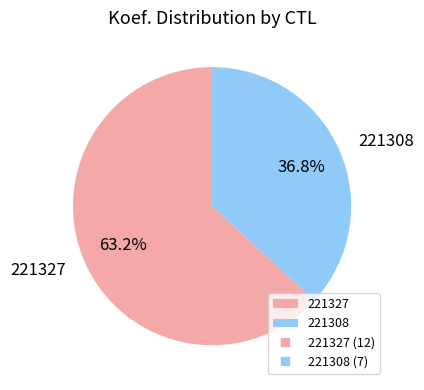

Combined, do 221308 and 221327 account for over 50%?

Yes